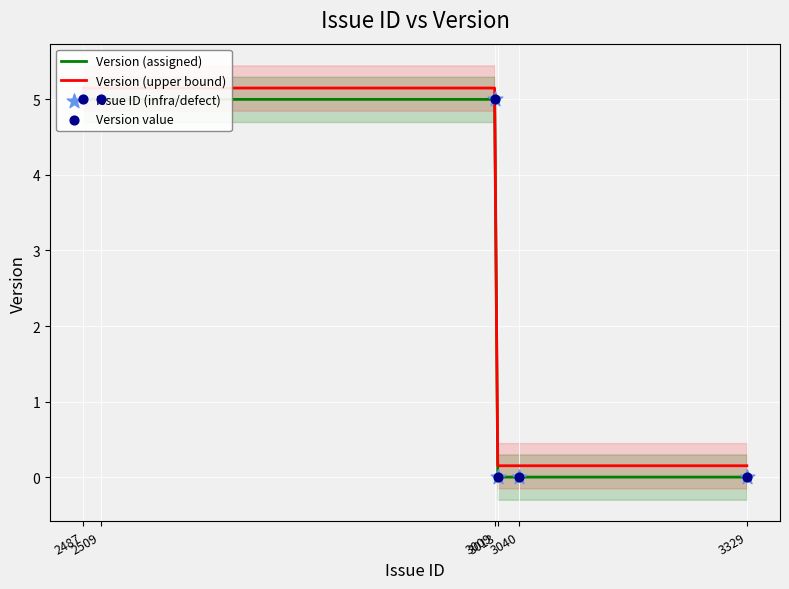

Which series has the largest total across all categories?

Version (upper bound)